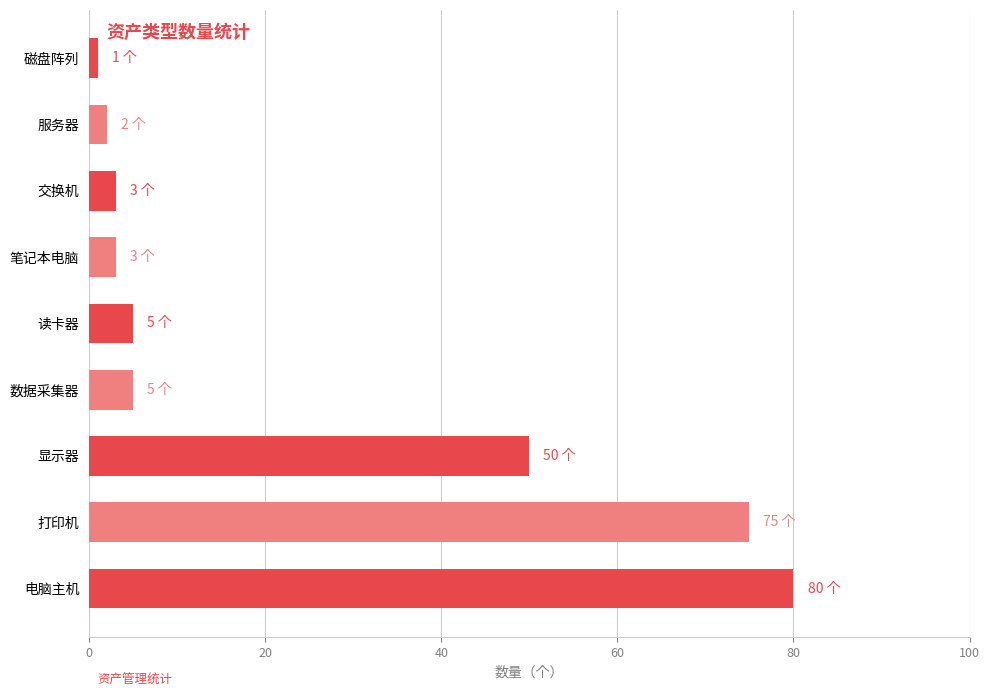

What is the maximum value shown in the chart?

80